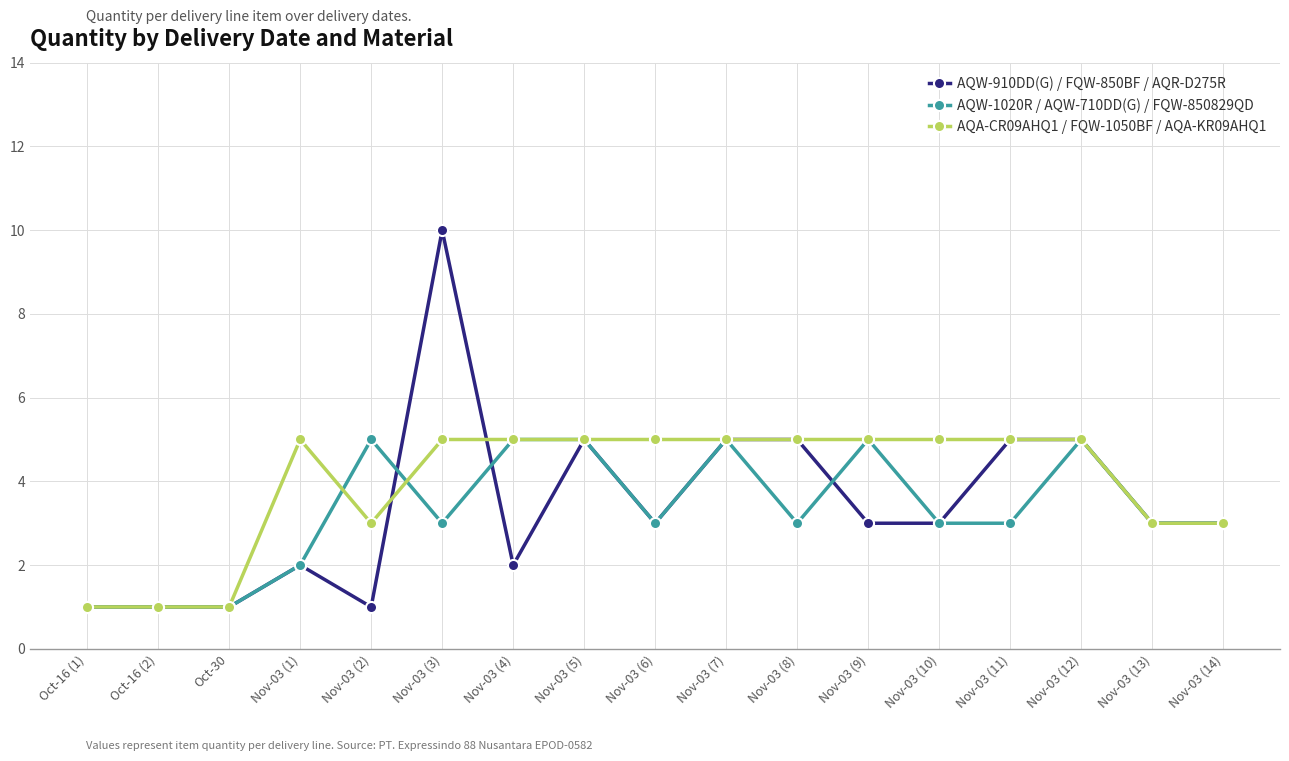

Reading right to left, extract all data points from this chart.

AQW-910DD(G) / FQW-850BF / AQR-D275R: Nov-03 (14)=3	Nov-03 (13)=3	Nov-03 (12)=5	Nov-03 (11)=5	Nov-03 (10)=3	Nov-03 (9)=3	Nov-03 (8)=5	Nov-03 (7)=5	Nov-03 (6)=3	Nov-03 (5)=5	Nov-03 (4)=2	Nov-03 (3)=10	Nov-03 (2)=1	Nov-03 (1)=2	Oct-30=1	Oct-16 (2)=1	Oct-16 (1)=1
AQW-1020R / AQW-710DD(G) / FQW-850829QD: Nov-03 (14)=3	Nov-03 (13)=3	Nov-03 (12)=5	Nov-03 (11)=3	Nov-03 (10)=3	Nov-03 (9)=5	Nov-03 (8)=3	Nov-03 (7)=5	Nov-03 (6)=3	Nov-03 (5)=5	Nov-03 (4)=5	Nov-03 (3)=3	Nov-03 (2)=5	Nov-03 (1)=2	Oct-30=1	Oct-16 (2)=1	Oct-16 (1)=1
AQA-CR09AHQ1 / FQW-1050BF / AQA-KR09AHQ1: Nov-03 (14)=3	Nov-03 (13)=3	Nov-03 (12)=5	Nov-03 (11)=5	Nov-03 (10)=5	Nov-03 (9)=5	Nov-03 (8)=5	Nov-03 (7)=5	Nov-03 (6)=5	Nov-03 (5)=5	Nov-03 (4)=5	Nov-03 (3)=5	Nov-03 (2)=3	Nov-03 (1)=5	Oct-30=1	Oct-16 (2)=1	Oct-16 (1)=1